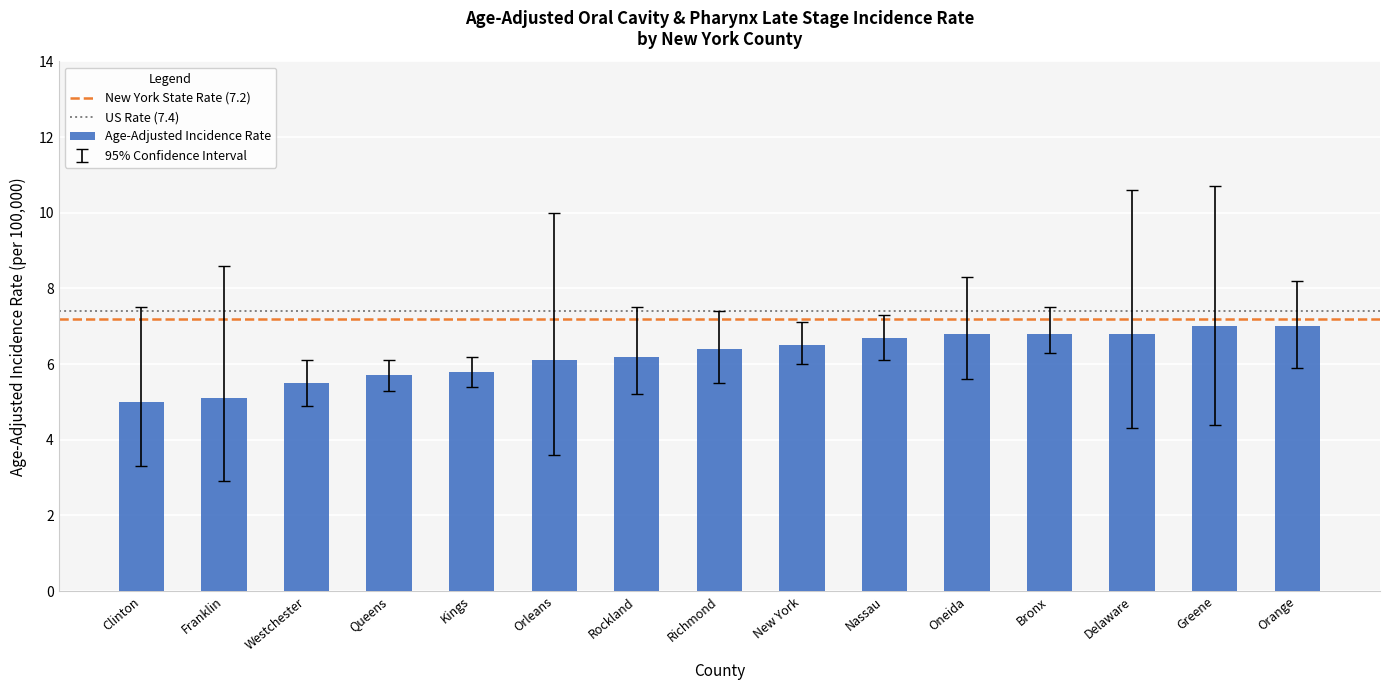

Are the bars grouped side by side (vs. stacked)?

No